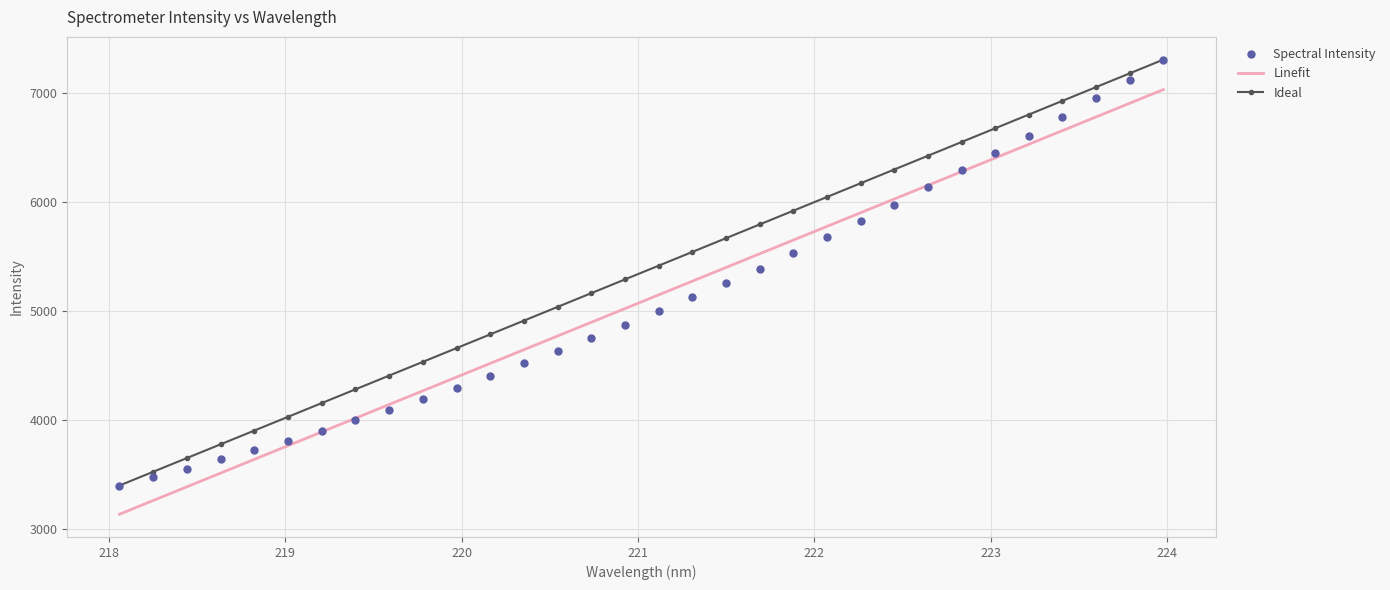

What is the average value of the Spectral Intensity series?

5084.9